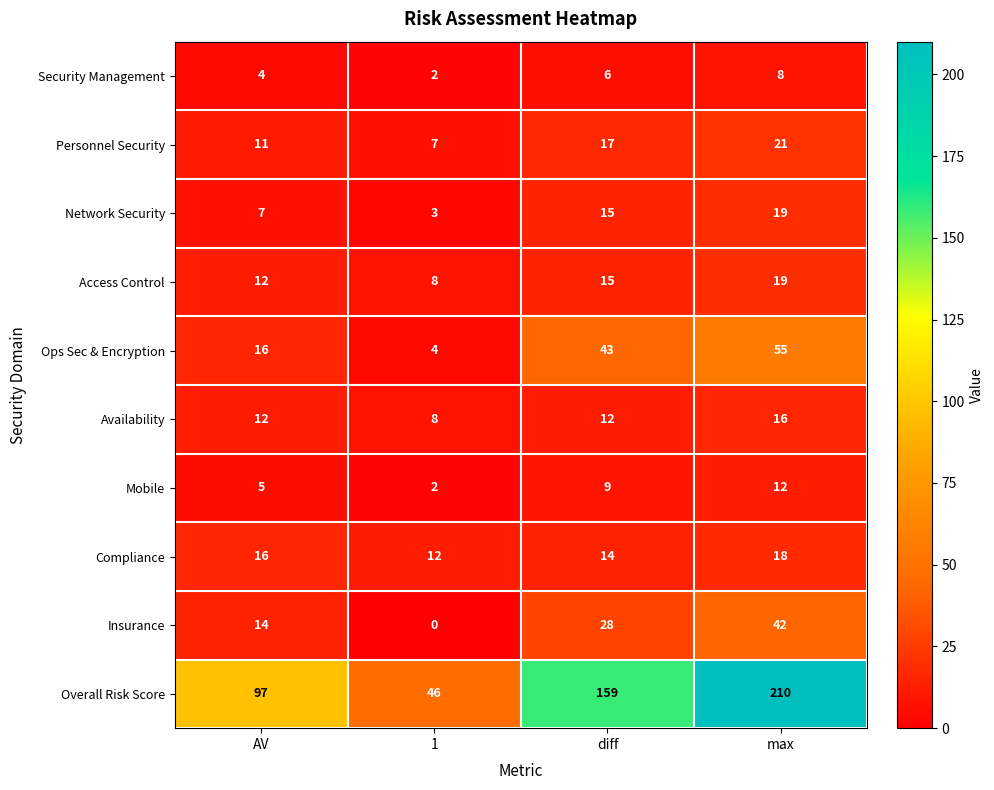

What is the difference between the maximum and second lowest values in the Security Management series?

4